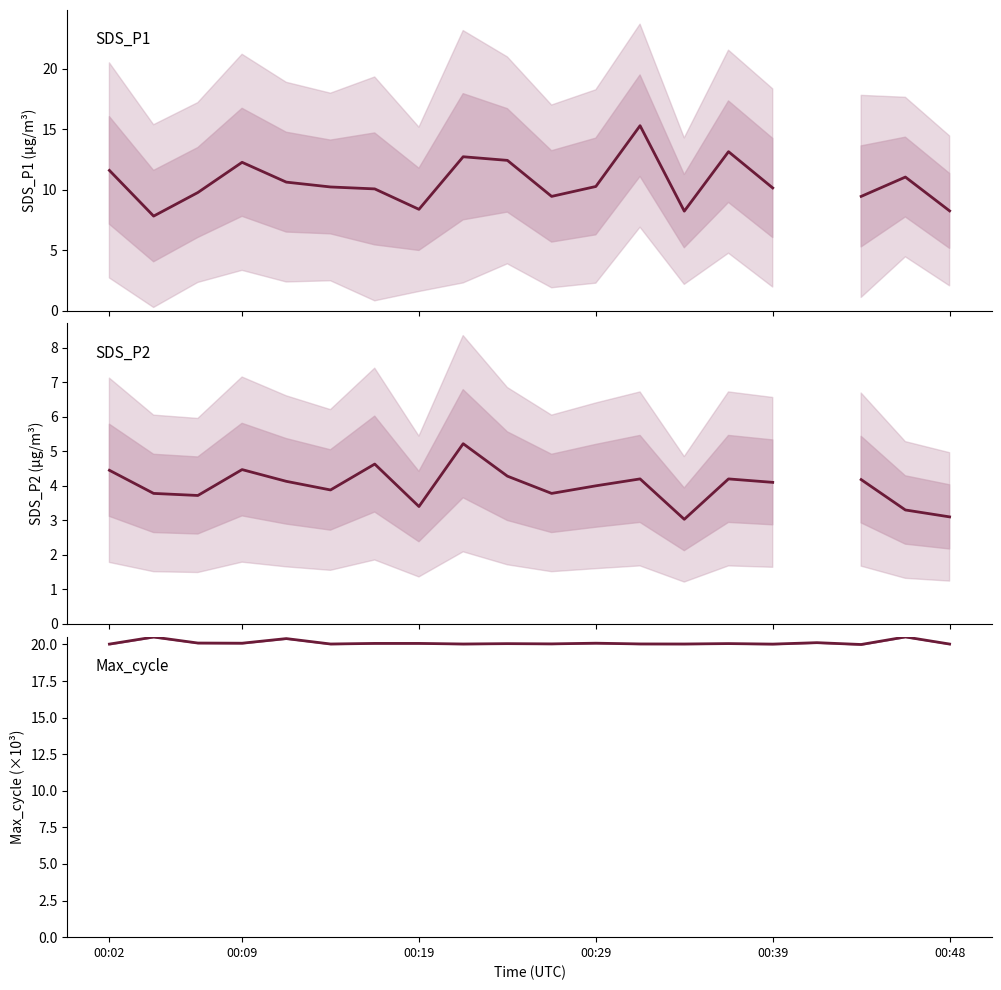

What is the sum of the Max_cycle (×10³) values at 15 and 8?

40.1